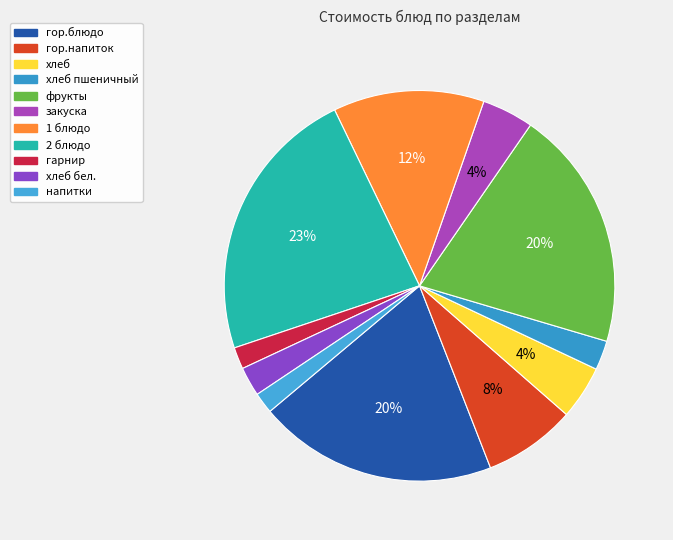

Count the number of slices in the pie.

11